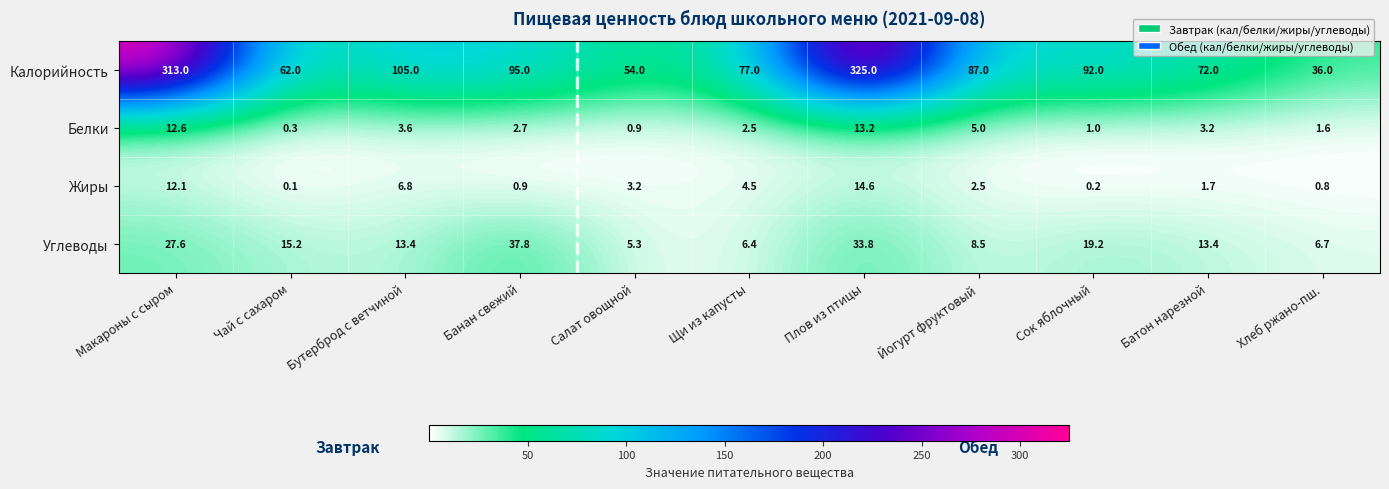

Is it true that Калорийность equals 81.4 at Макароны с сыром?

False